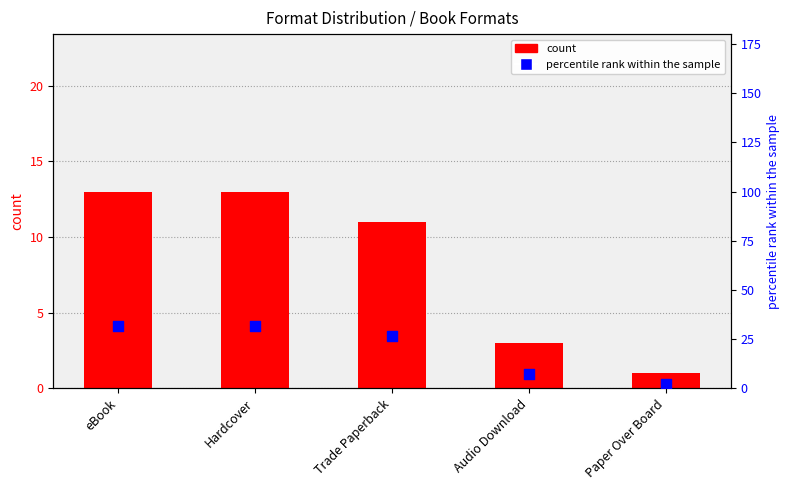

What are all the series names shown in the legend?

count, percentile rank within the sample